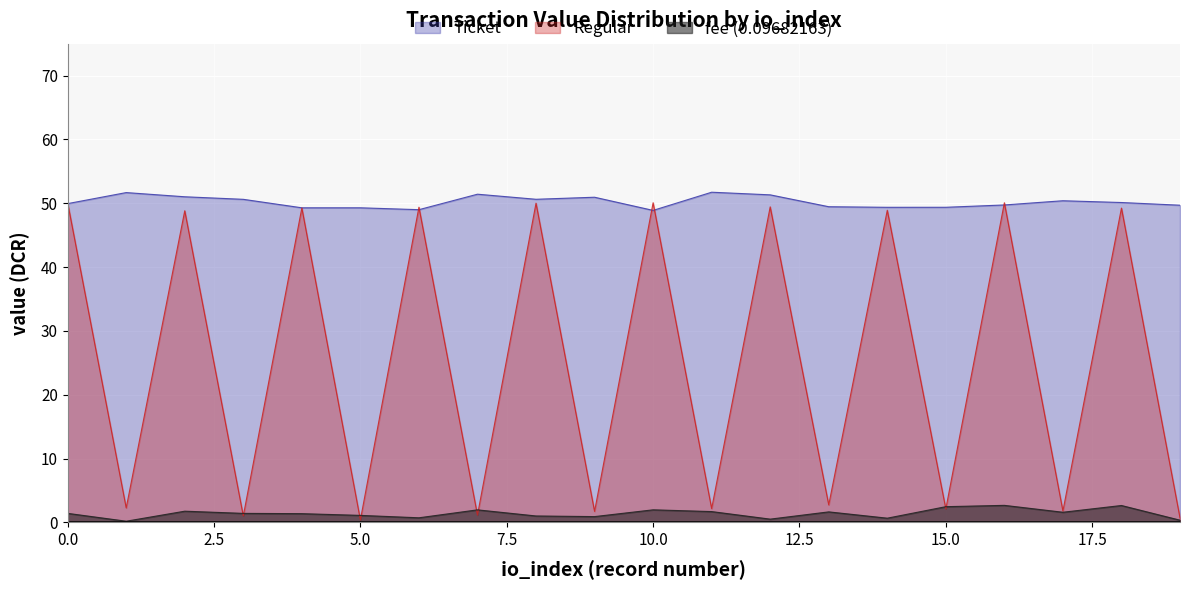

True or false: Ticket and fee (0.09682163) intersect in this chart.

False